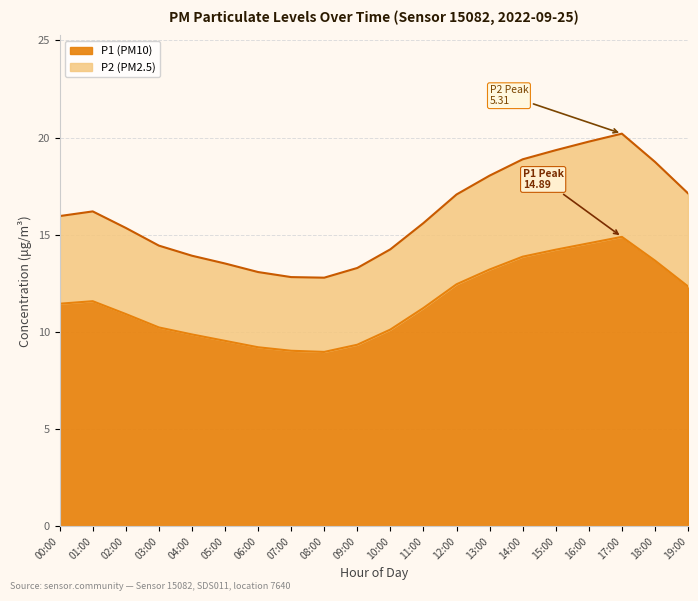

Where is the first local minimum for P2?

08:00